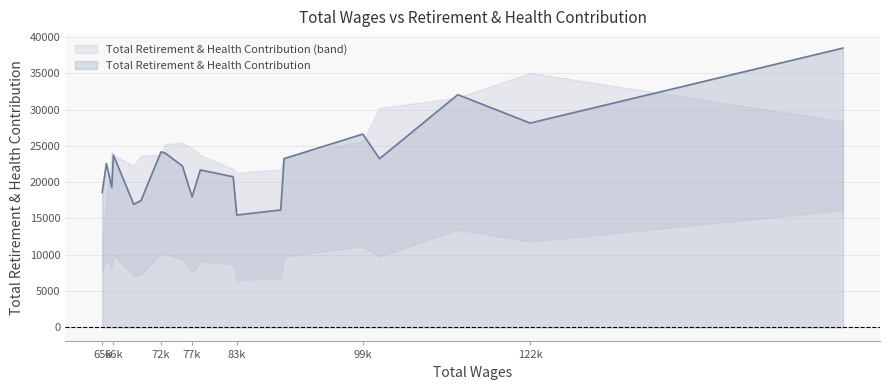

The chart shows a value of 32048 at 112504. True or false?

True